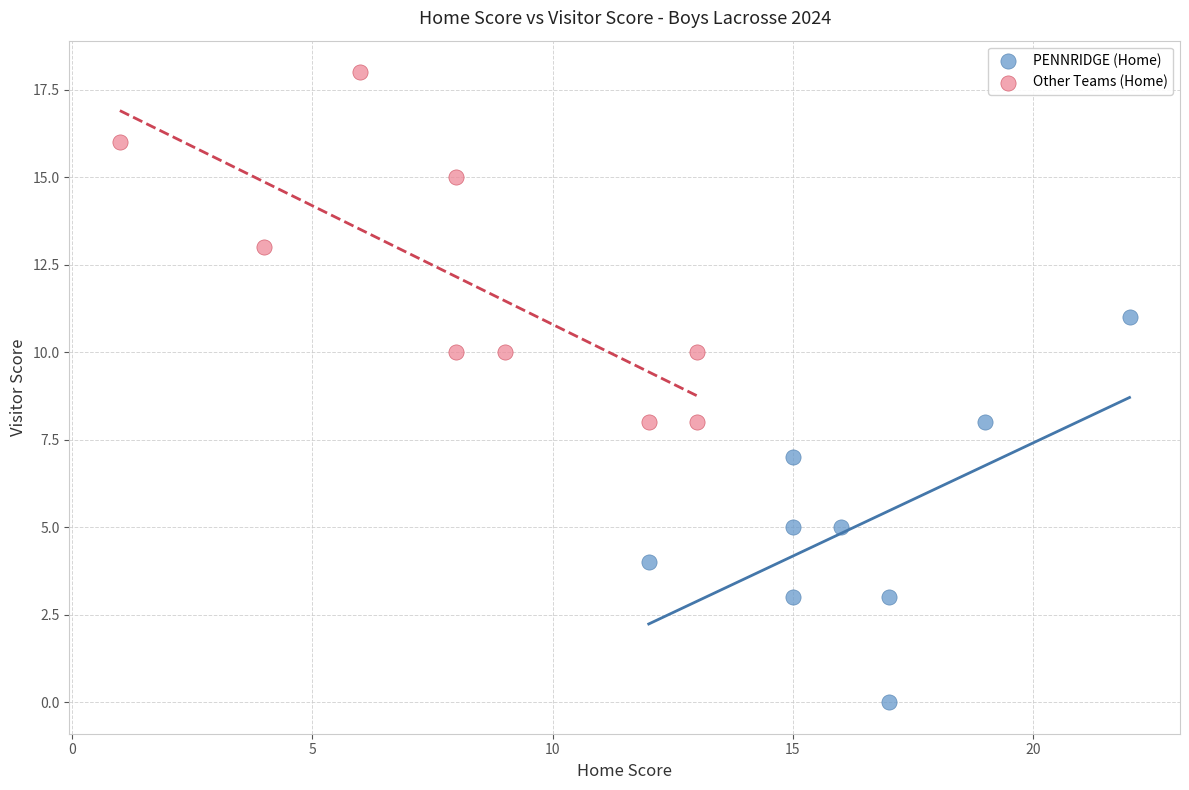

What are all the series names shown in the legend?

PENNRIDGE (Home), Other Teams (Home)